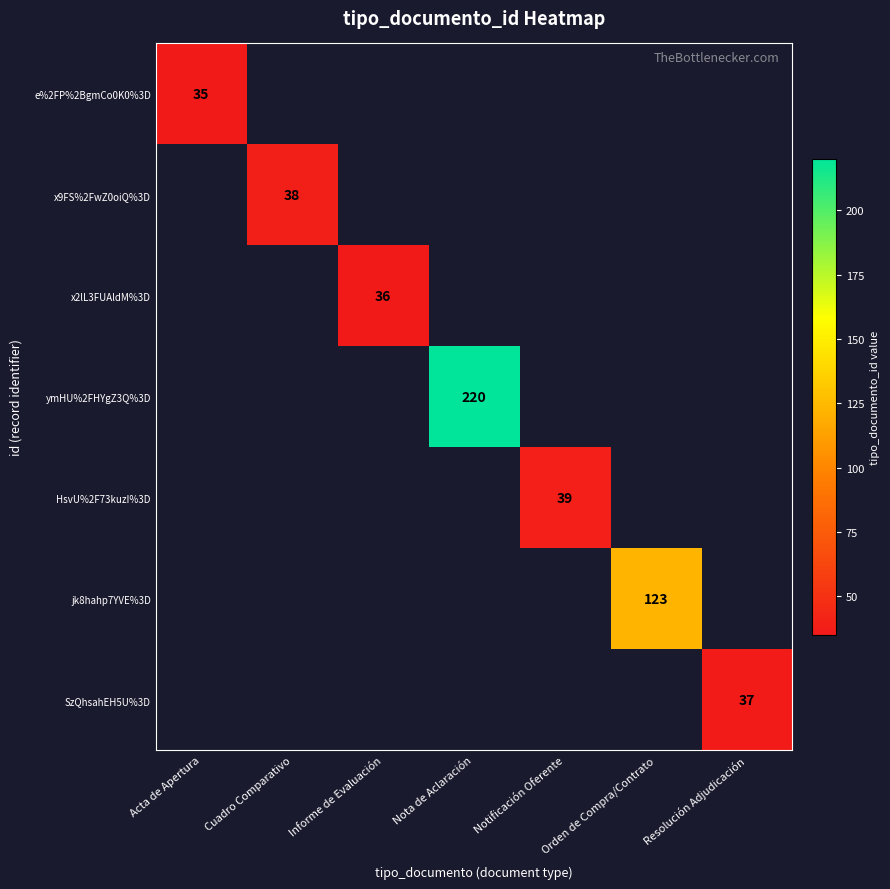

At how many categories does at least one series exceed 36?

5